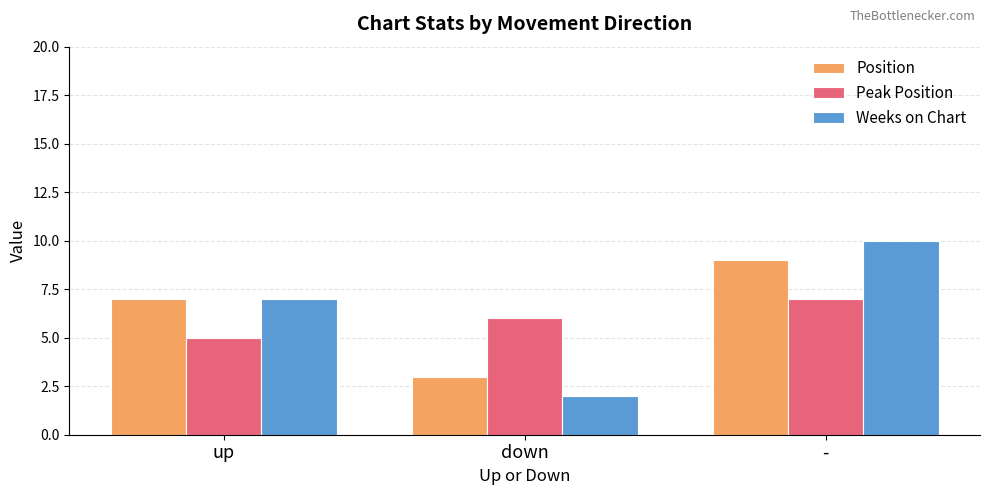

Is it true that Peak Position equals 2 at down?

False